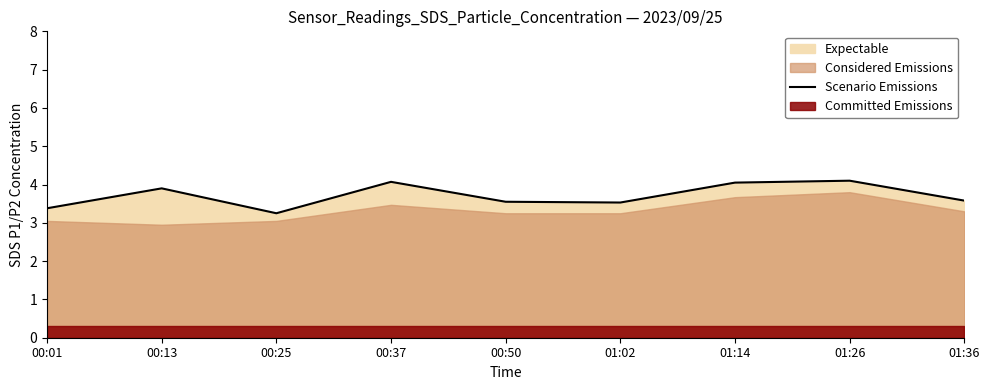

At which label is the value closest to 3?

00:25